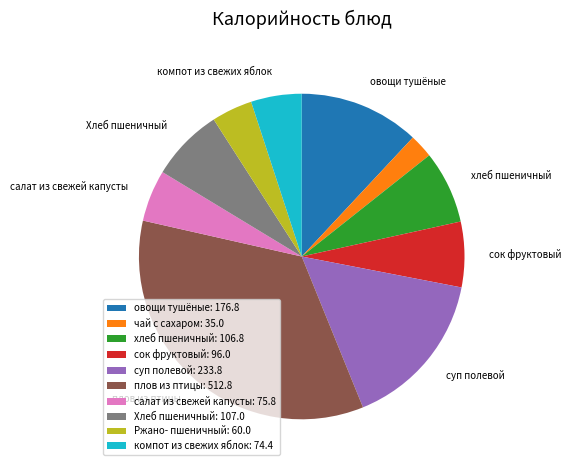

How many segments does this pie chart have?

10